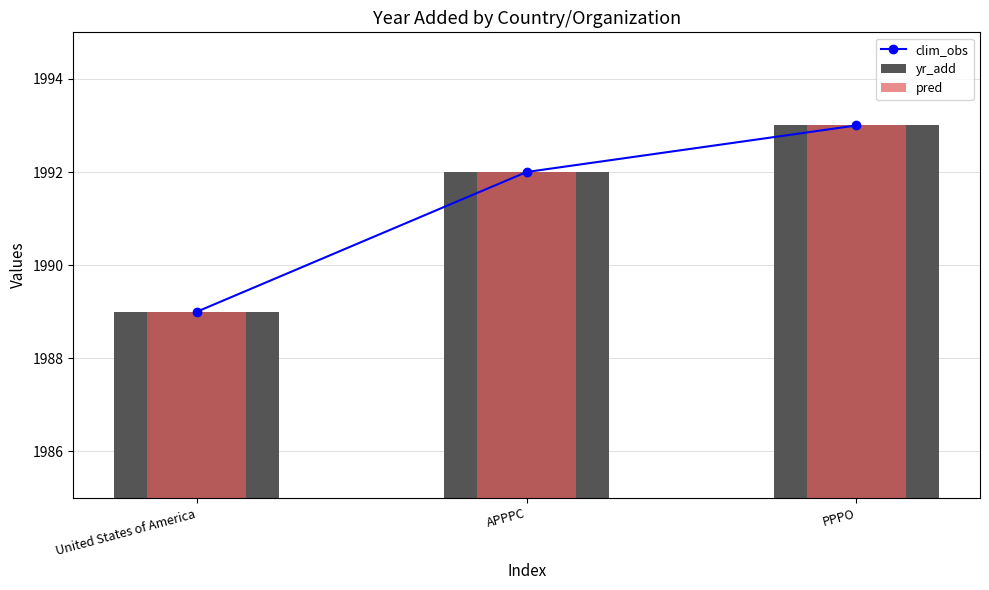

Which has a higher value, United States of America or APPPC?

APPPC